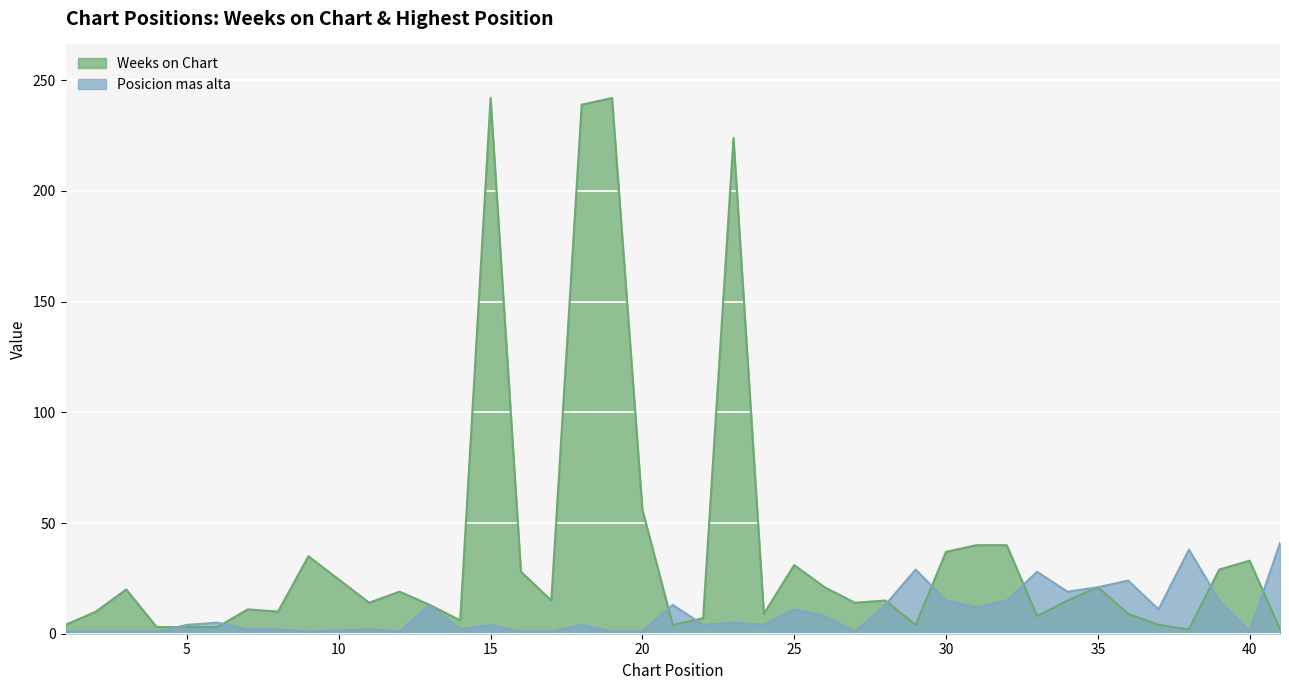

What is the difference between the second highest and second lowest values in the Posicion mas alta series?

37